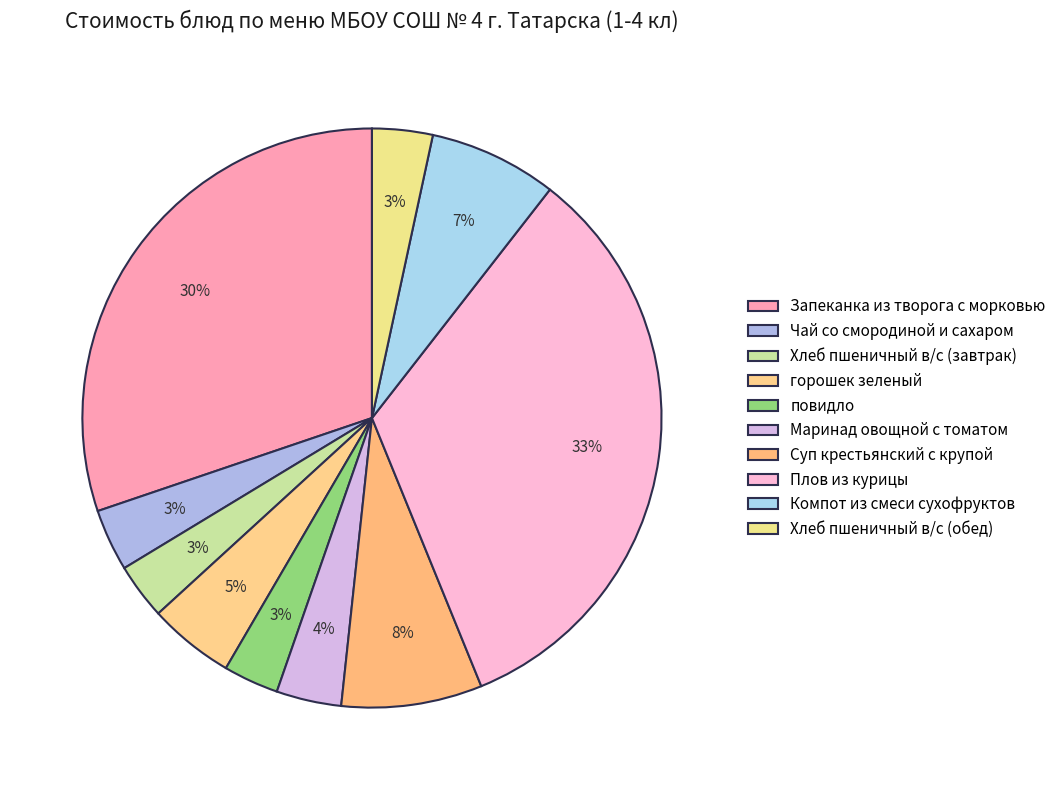

Does Суп крестьянский с крупой account for over 50% of the chart?

No